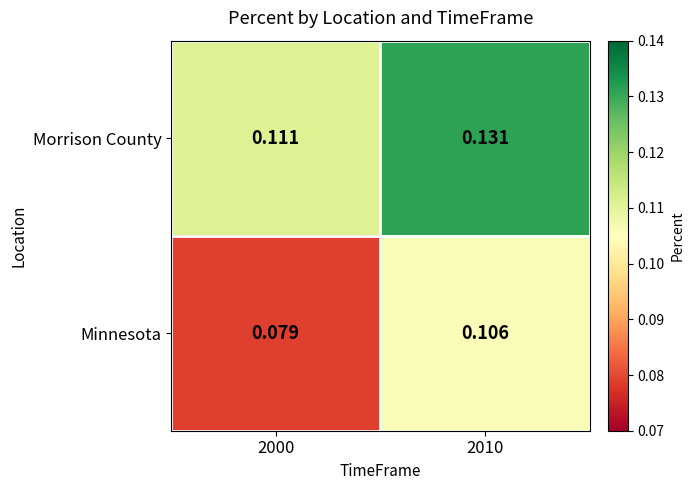

Which series has the largest range (max minus min)?

Minnesota